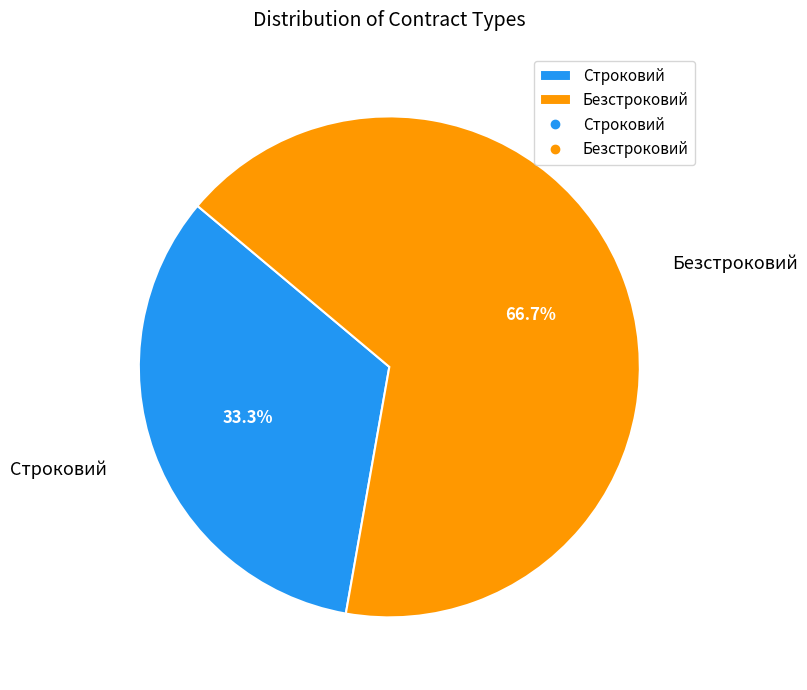

Does any single category account for the majority?

Yes